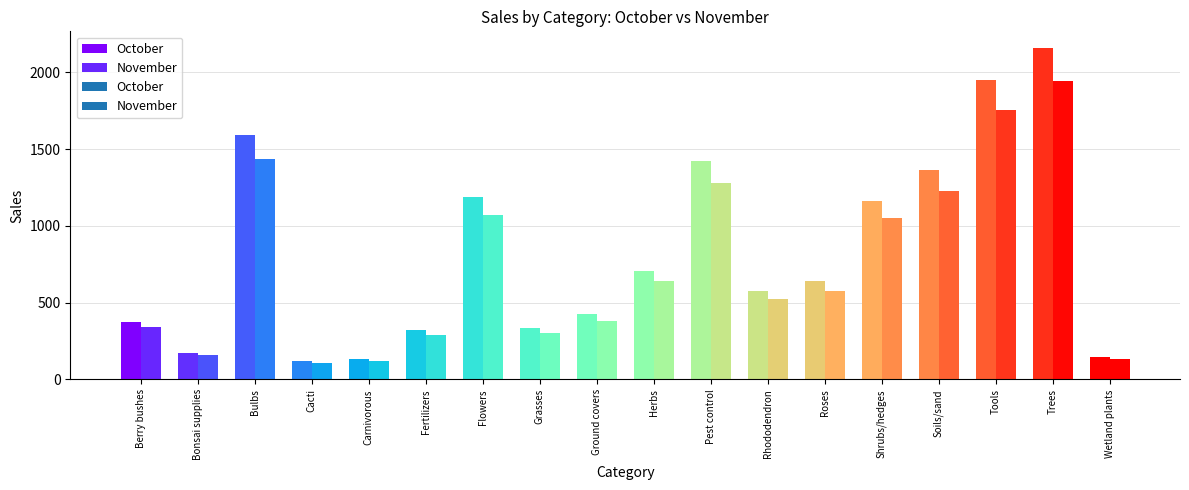

What is the greatest value displayed?

2159.2